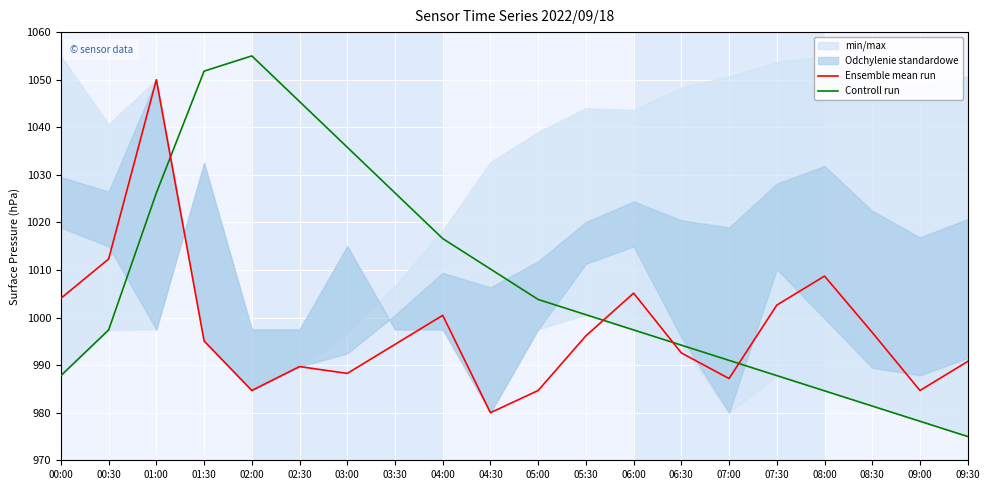

Rank the series by their maximum value, from highest to lowest.

Controll run, Ensemble mean run